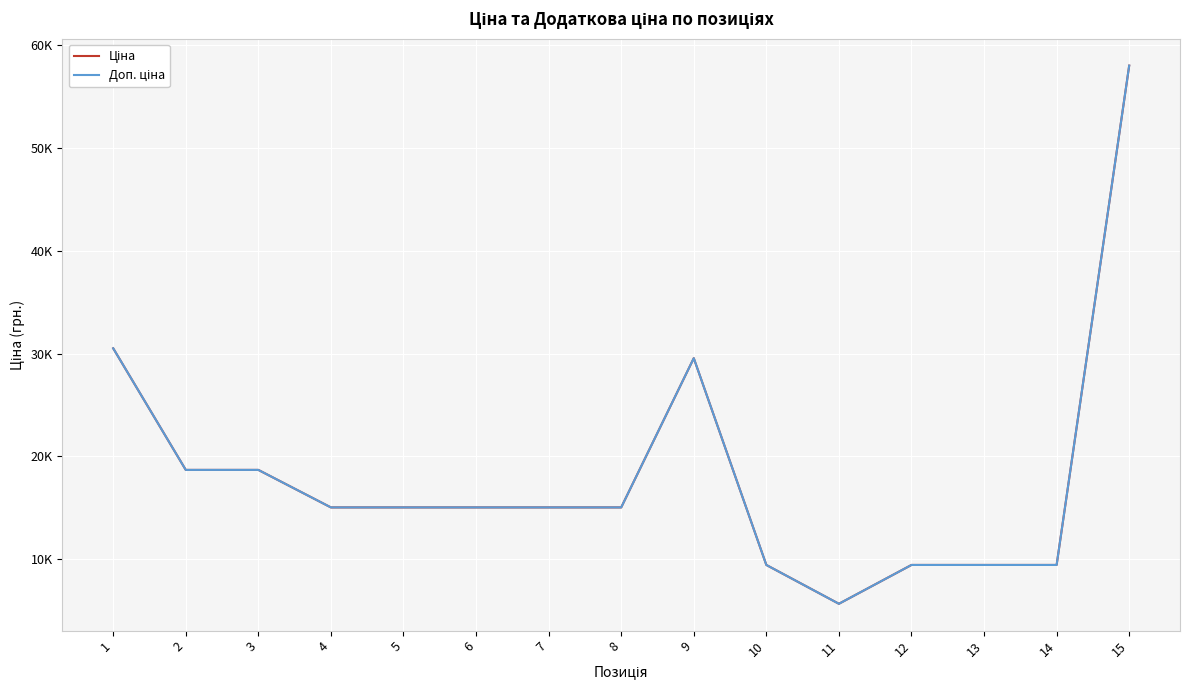

At which label is Ціна closest to 31836?

1